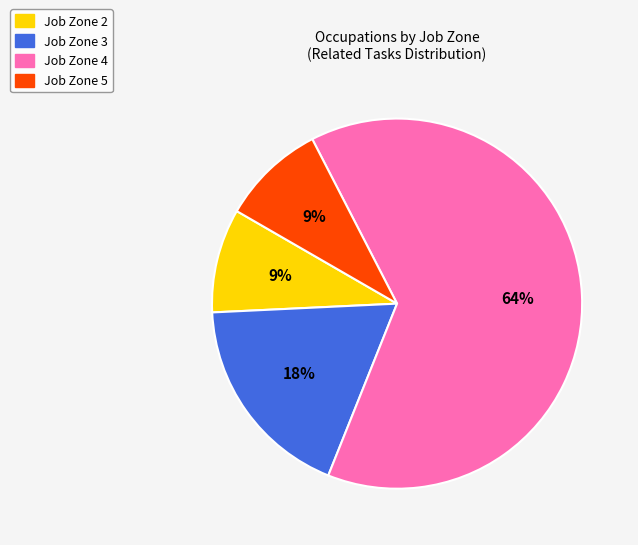

Do Job Zone 2 and Job Zone 3 together represent more than half of the pie?

No